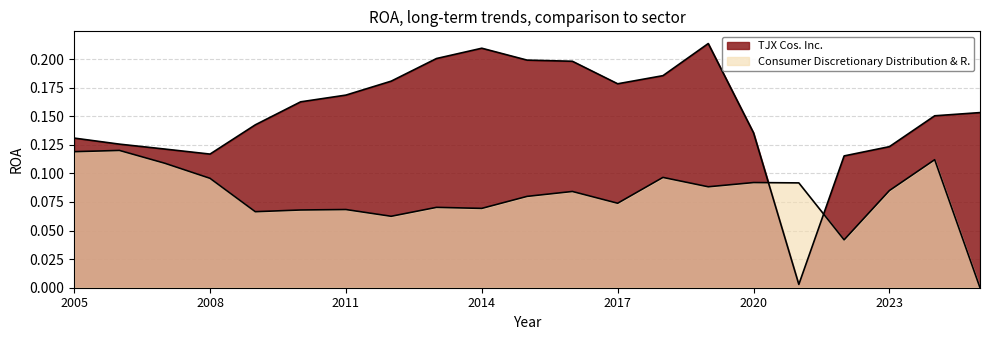

Count the number of categories in the chart.

21